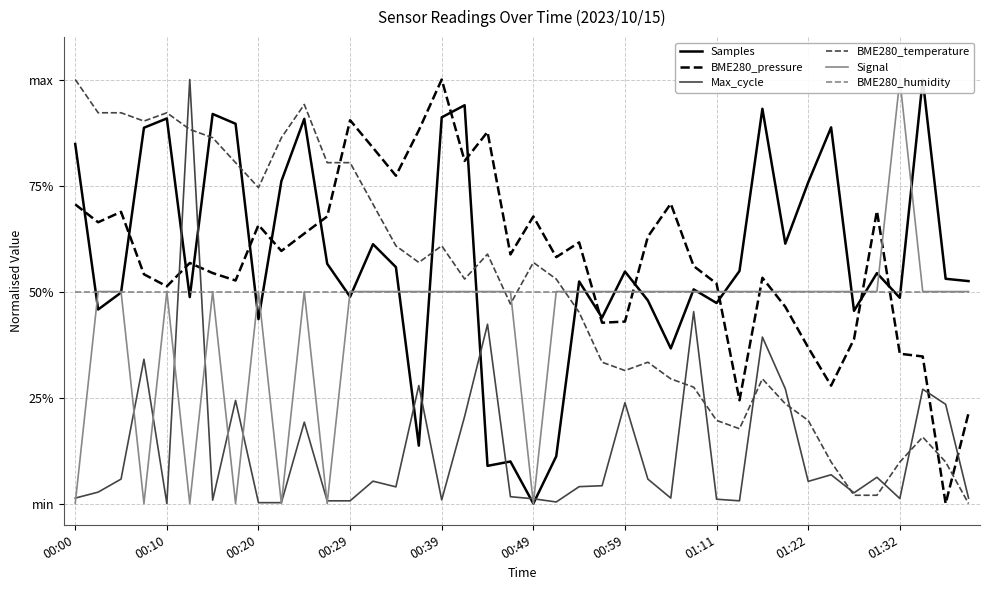

Is the value of Samples at 36 greater than the value of BME280_pressure at 34?

Yes